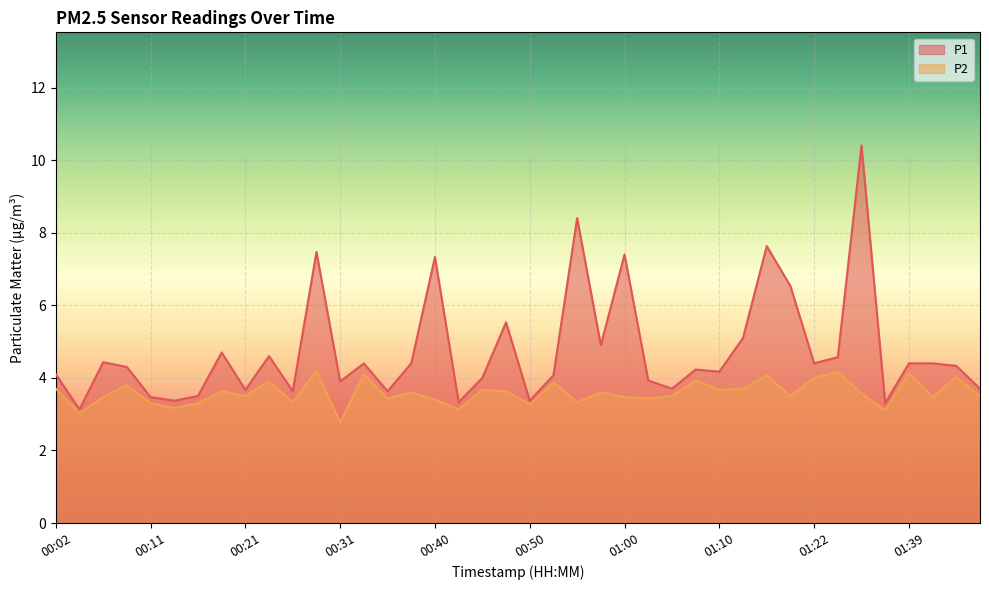

At how many categories does at least one series exceed 3?

40